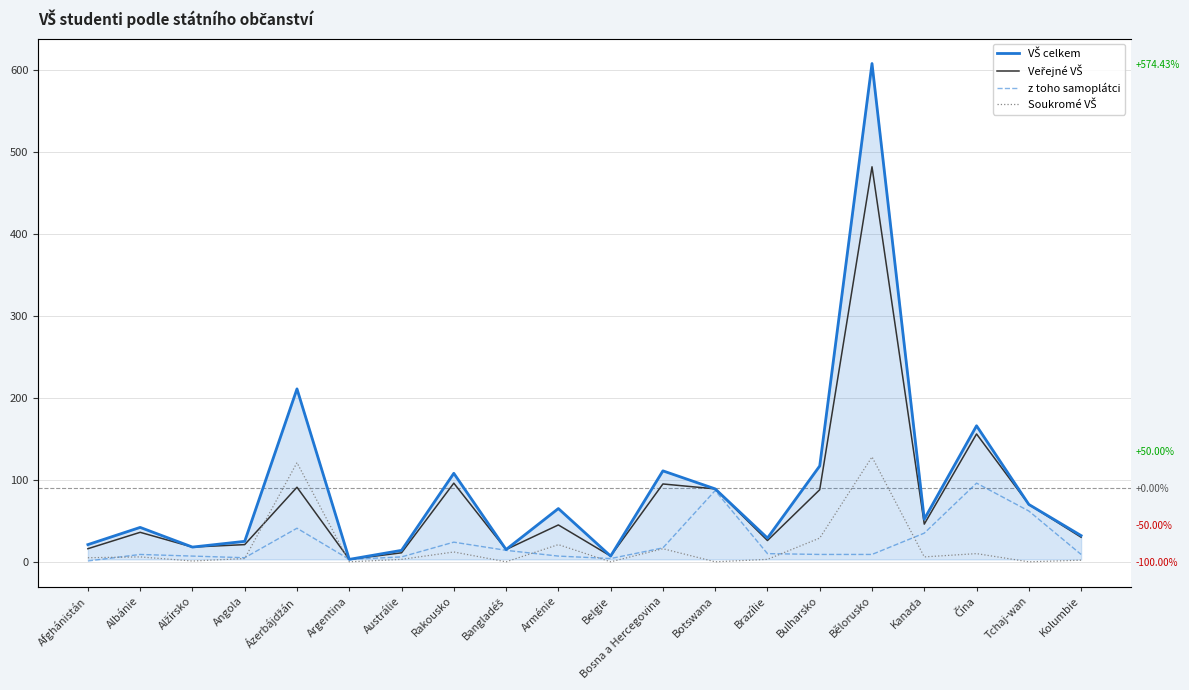

How many values in the z toho samoplátci series exceed 9?

9